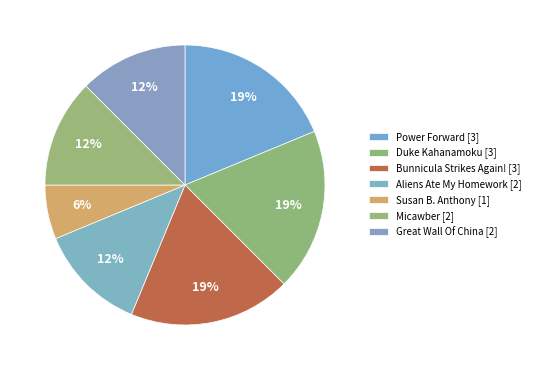

Which slice is the largest?

Power Forward